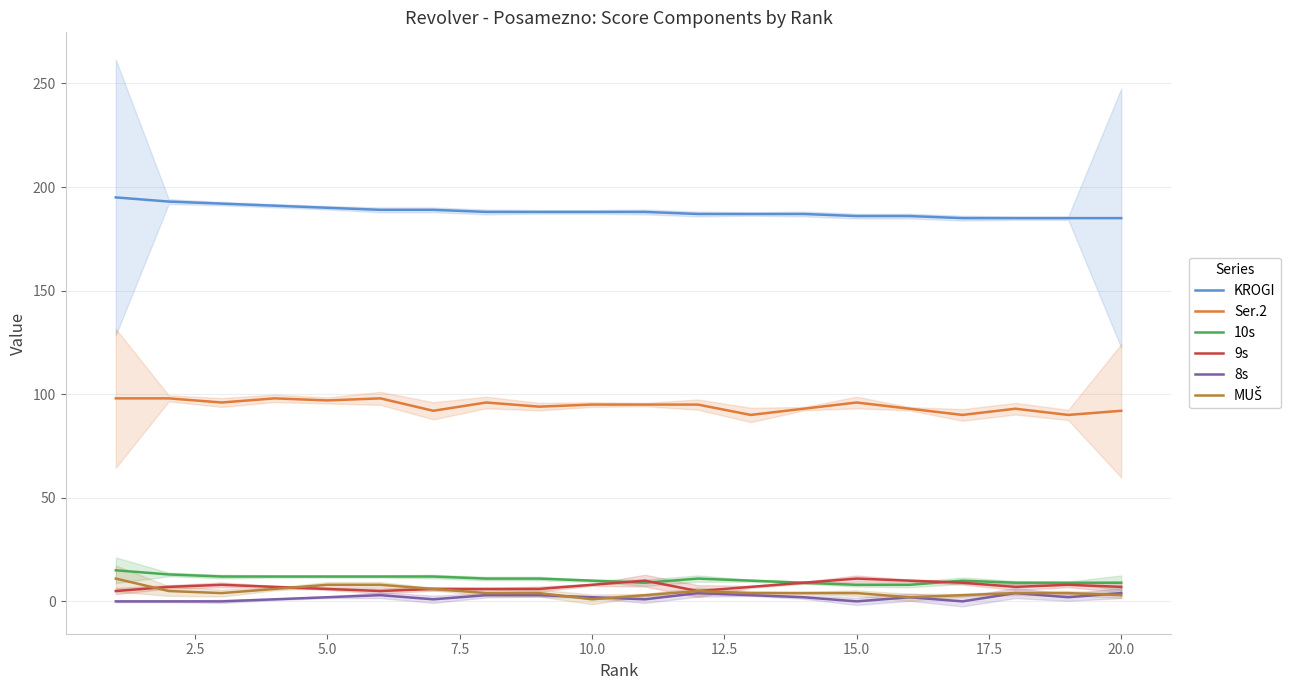

How many lines are shown in the chart?

6